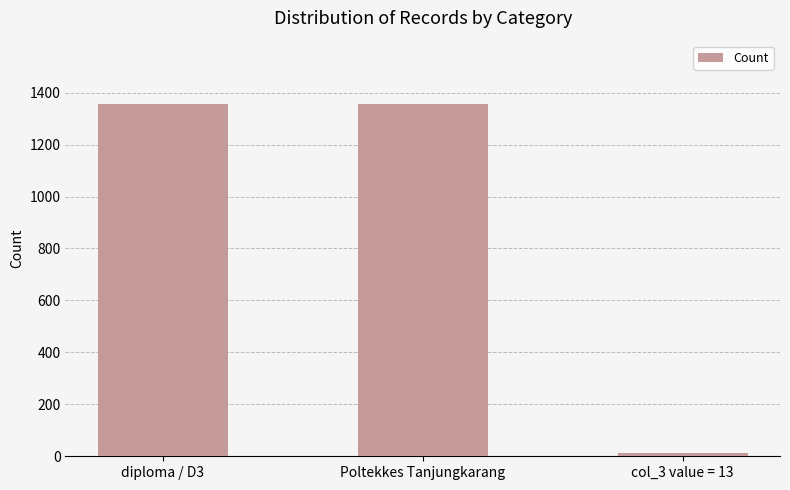

What is the label of the 1st bar from the left?

diploma / D3